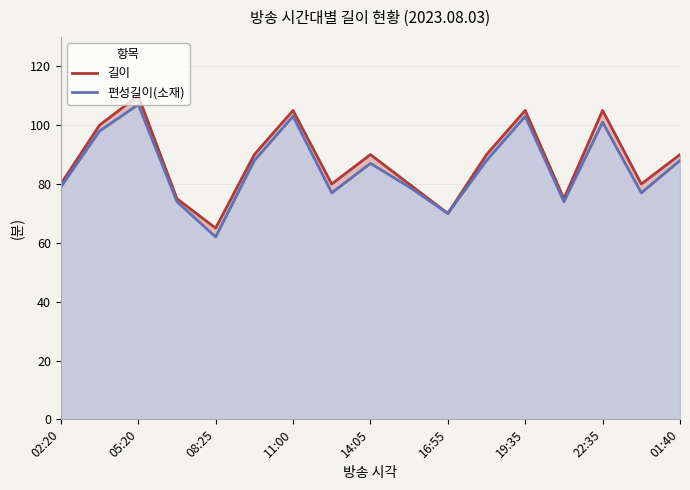

What is the highest value of the 편성길이(소재) series?

107